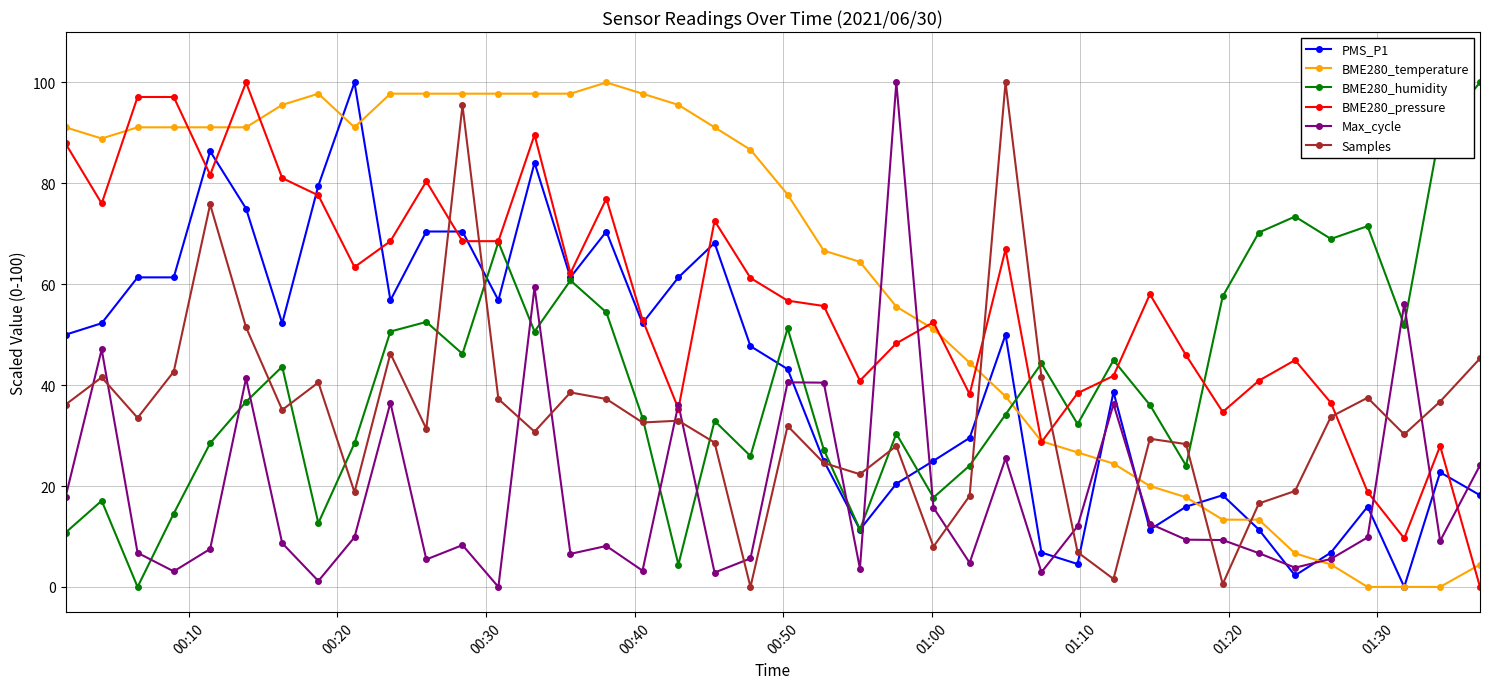

How many intersections are there between BME280_humidity and BME280_temperature?

1